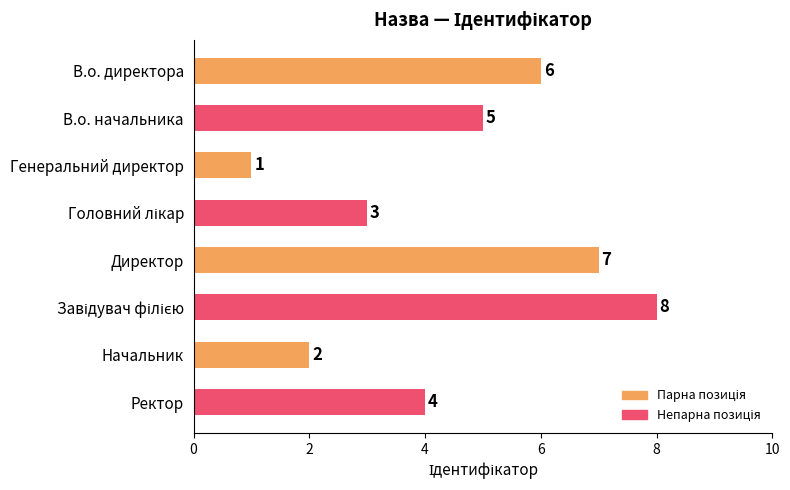

How many values are between 3 and 7?

5